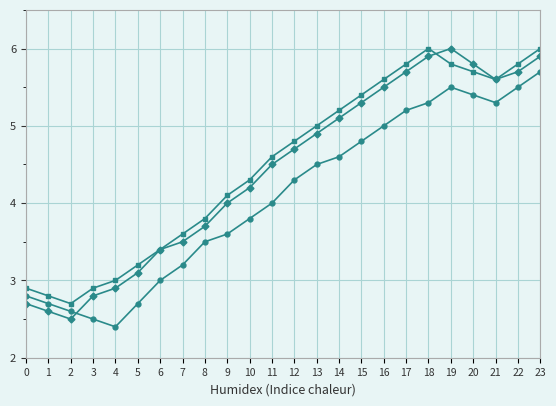

What is the spread (max minus min) of values at 13?

0.5